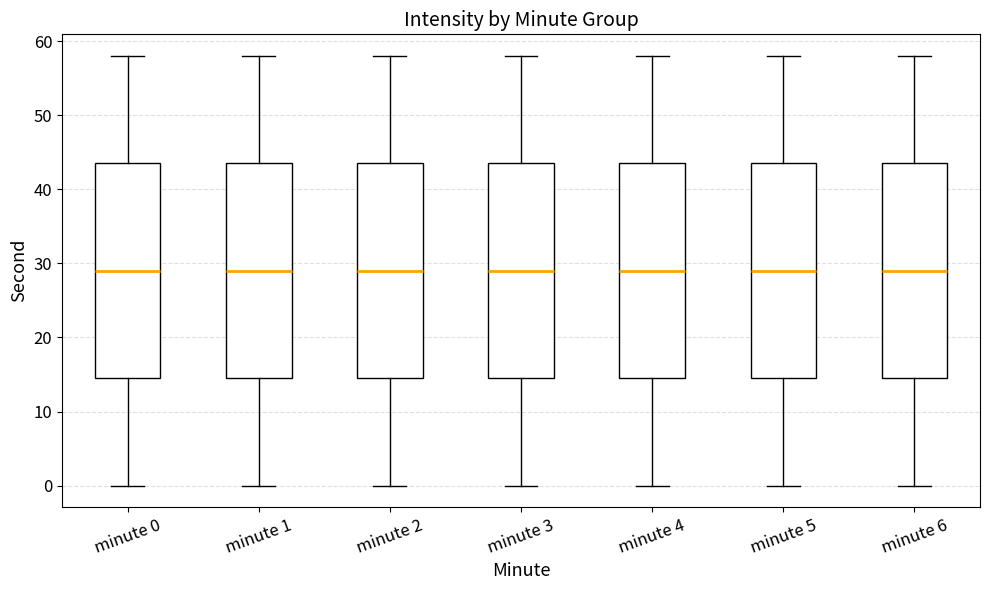

Reading left to right, transcribe this box plot: for each box, give where its median line is, the range the box spans, and where its two whiskers end, as read against the y-axis. The values are not printed on the chart, so give them approximately, as read against the axis.

minute 0: median 29, box 15 to 44, whiskers 0 to 58
minute 1: median 29, box 15 to 44, whiskers 0 to 58
minute 2: median 29, box 15 to 44, whiskers 0 to 58
minute 3: median 29, box 15 to 44, whiskers 0 to 58
minute 4: median 29, box 15 to 44, whiskers 0 to 58
minute 5: median 29, box 15 to 44, whiskers 0 to 58
minute 6: median 29, box 15 to 44, whiskers 0 to 58